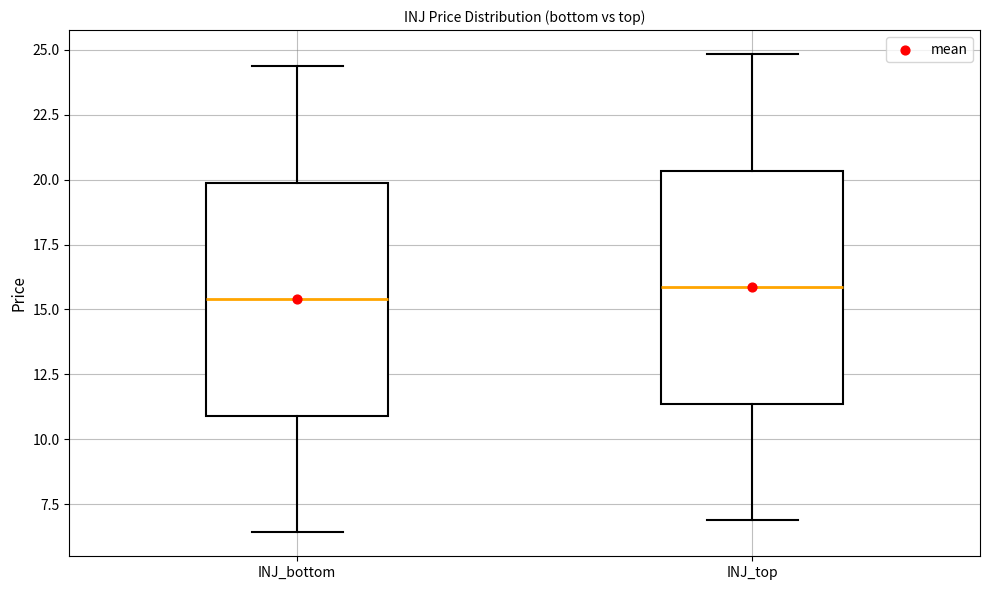

Where is the upper edge of the box for INJ_bottom on the y-axis? The values are not printed on the chart, so give them approximately, as read against the axis.

20.0